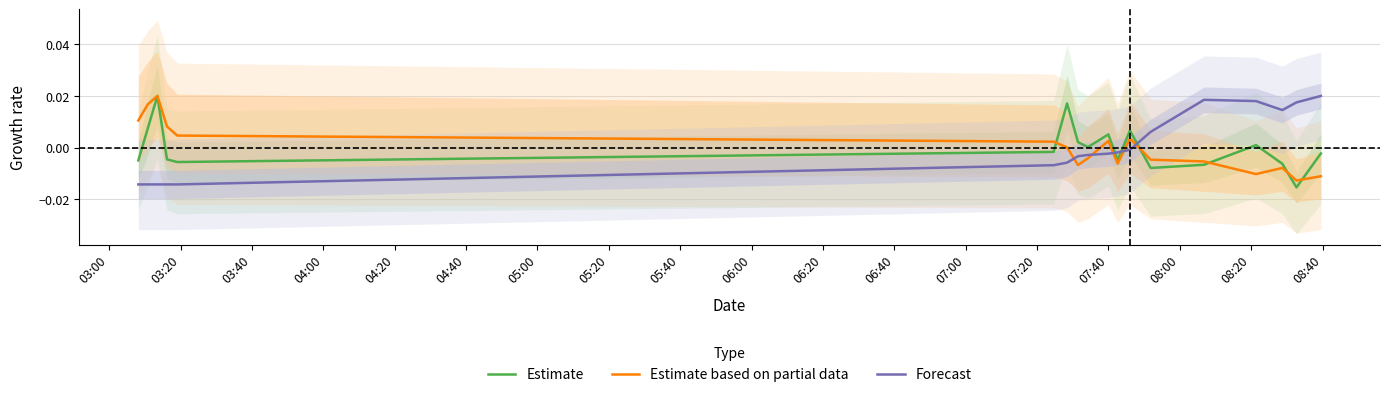

In Estimate, how many points are lower than both neighbors (excluding endpoints)?

5